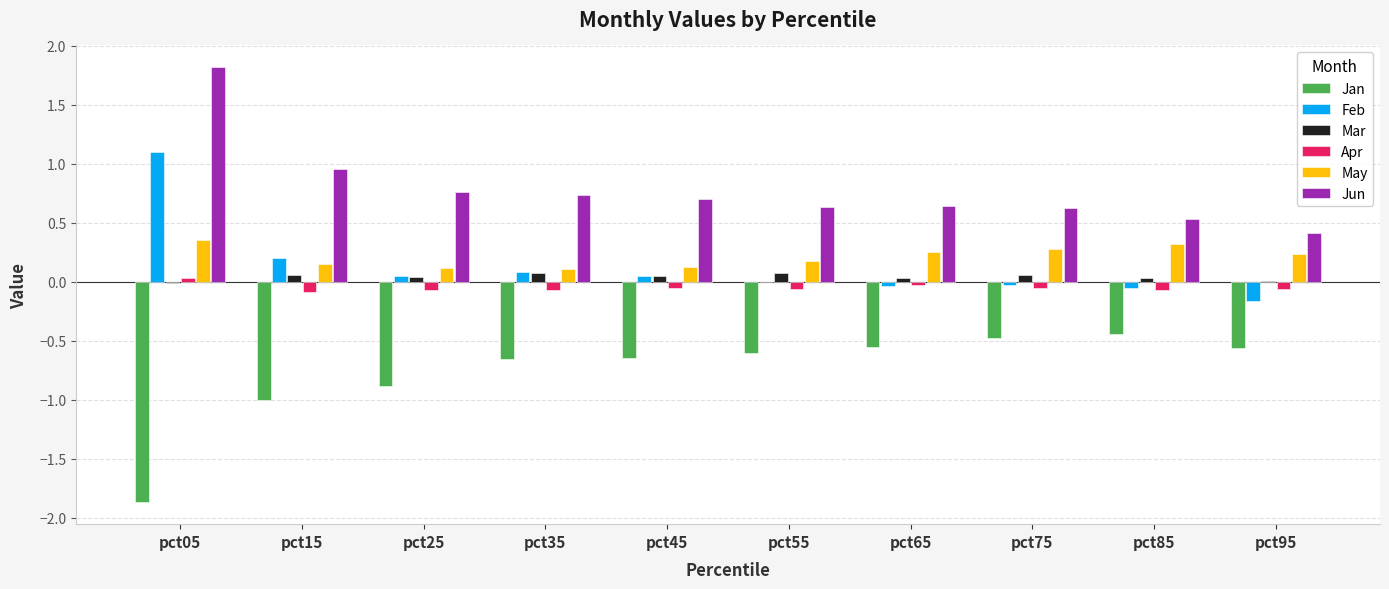

The May series shows 0.1 at pct05. True or false?

False